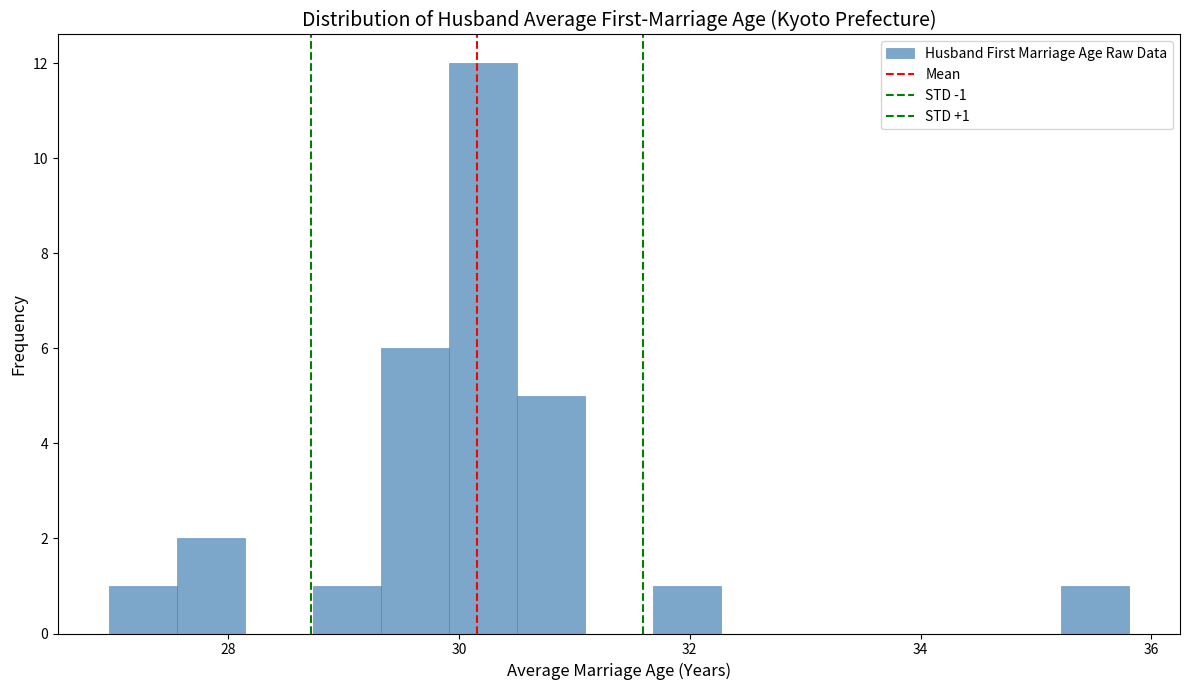

Around what value on the x-axis is the tallest bar? Give the approximate position of its centre, as read against the axis.

30.2